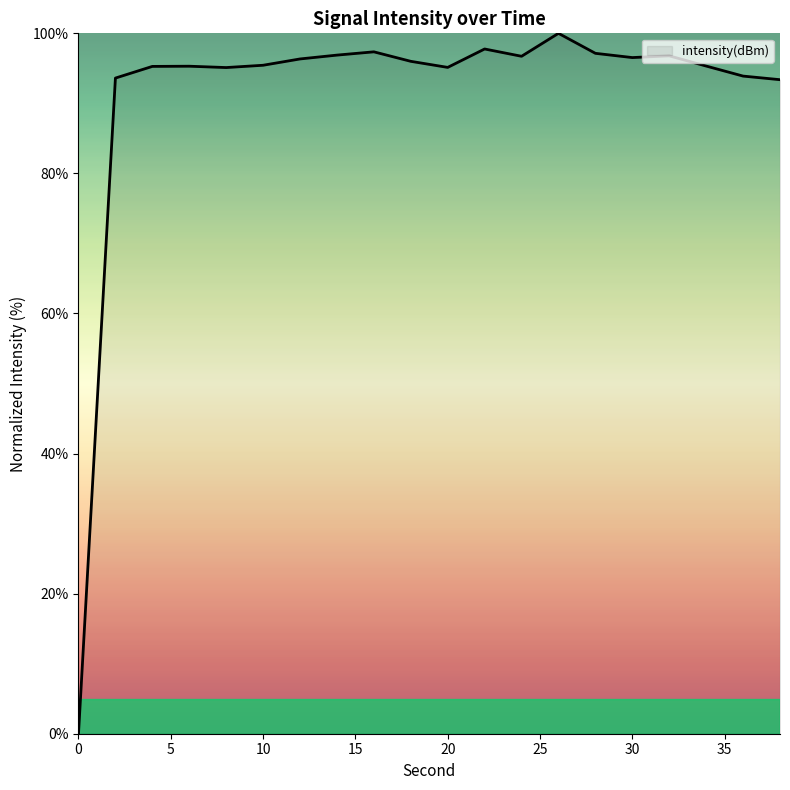

Does the chart have visible grid lines?

No